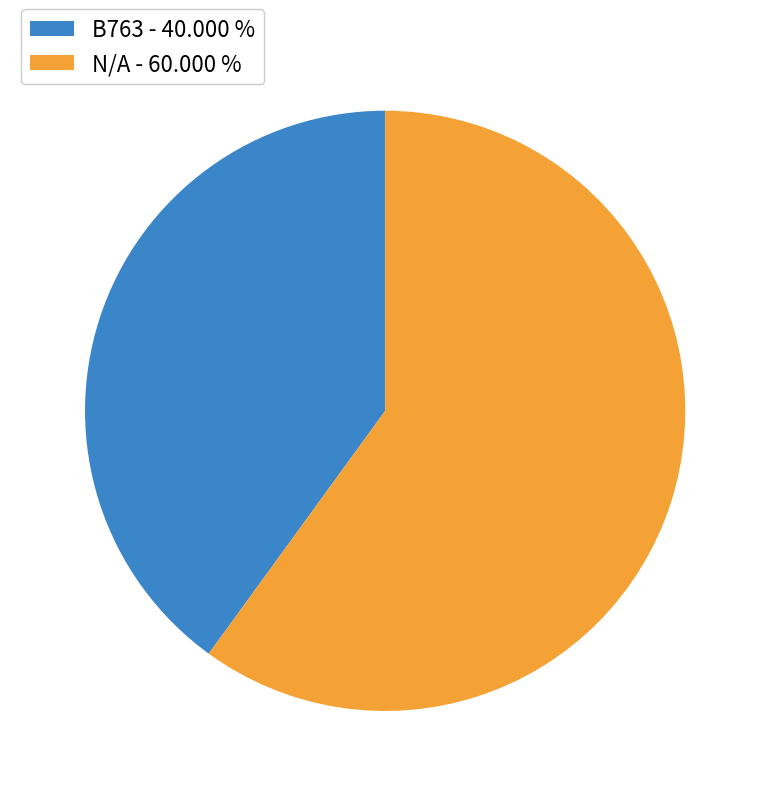

Is N/A - 60.000 % the majority of the pie?

Yes